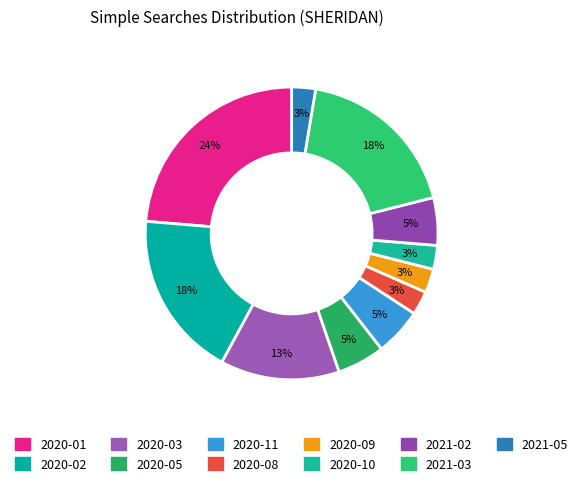

To the nearest percent, what portion does 2020-08 represent?

3%